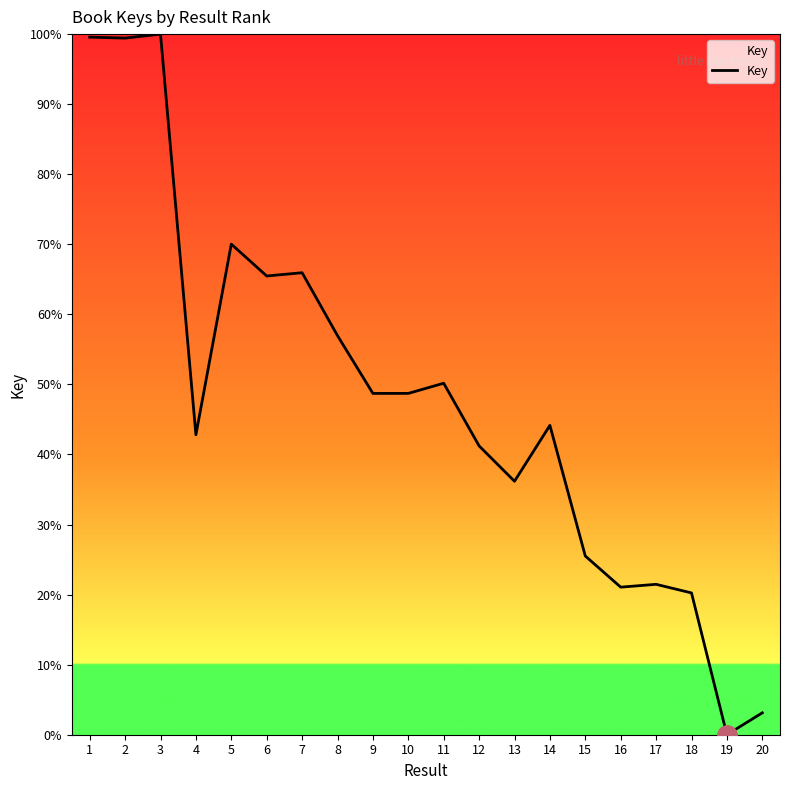

The chart shows a value of 69.5 at 3. True or false?

False